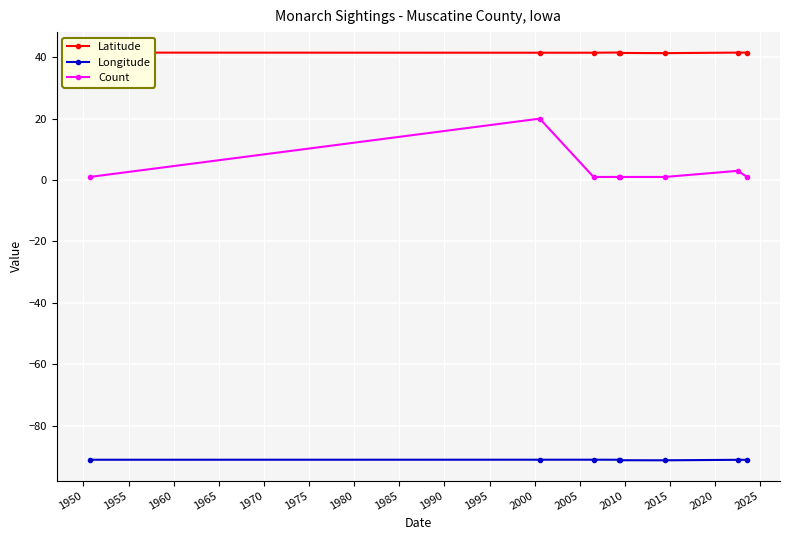

Which series has the widest spread of values?

Count